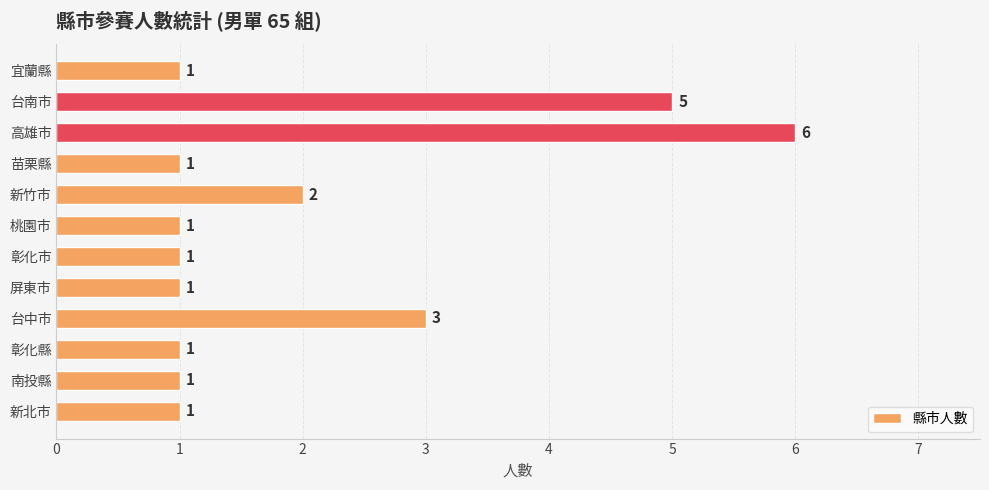

Is it true that the value at 高雄市 is 2?

False